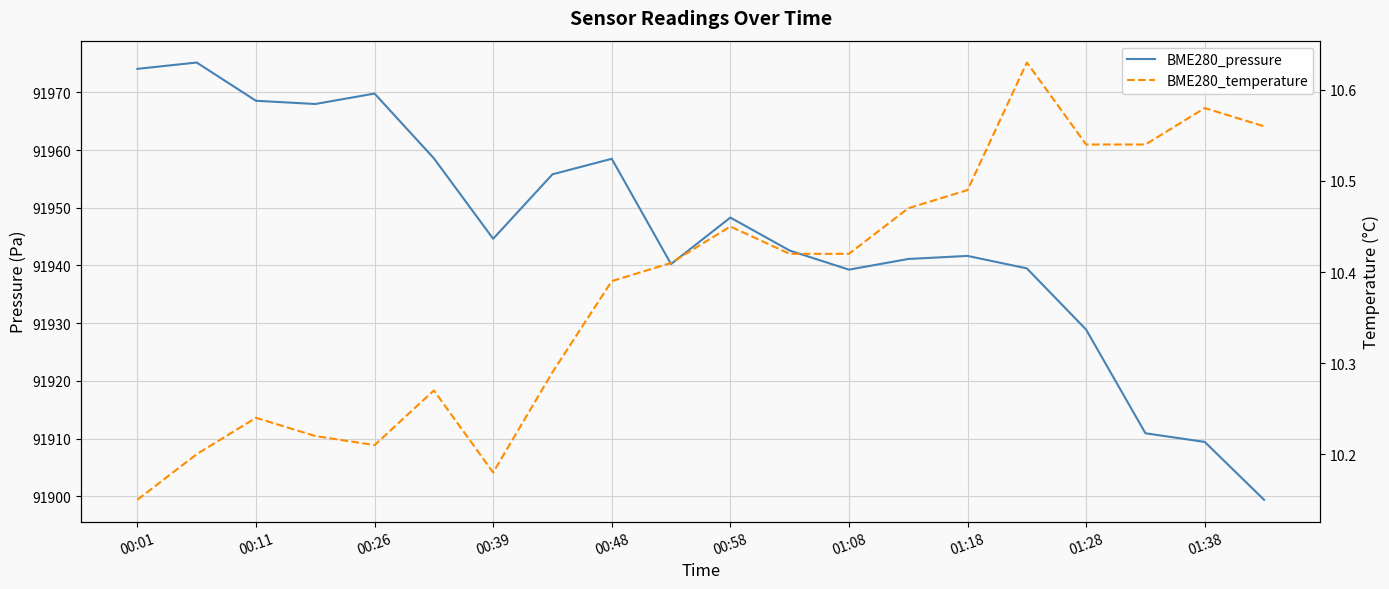

True or false: BME280_pressure and BME280_temperature cross at least once.

False